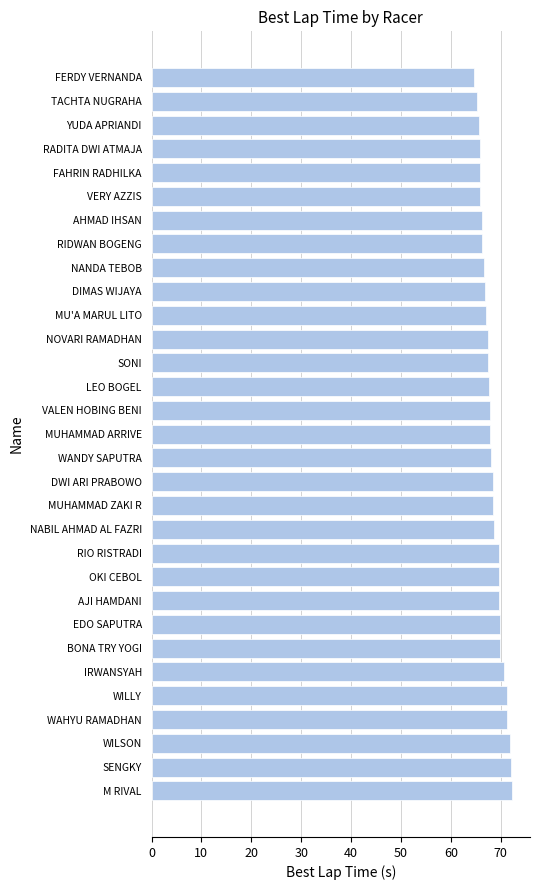

What is the approximate value at DWI ARI PRABOWO?

68.4